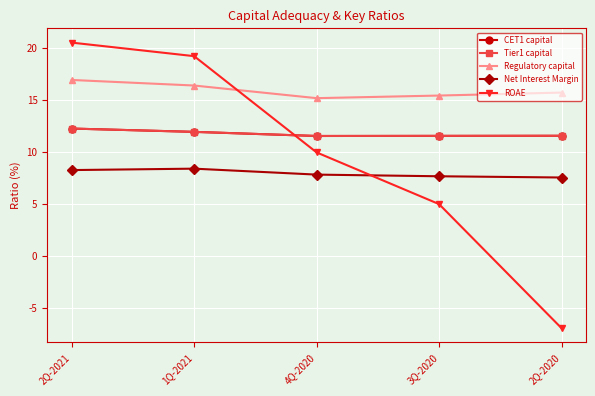

At which label is Tier1 capital closest to 11?

4Q-2020